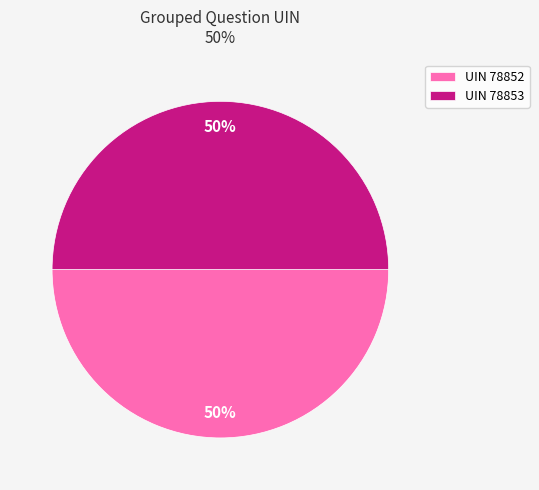

What is the ratio of the value at UIN 78853 to the value at UIN 78852?

1.0